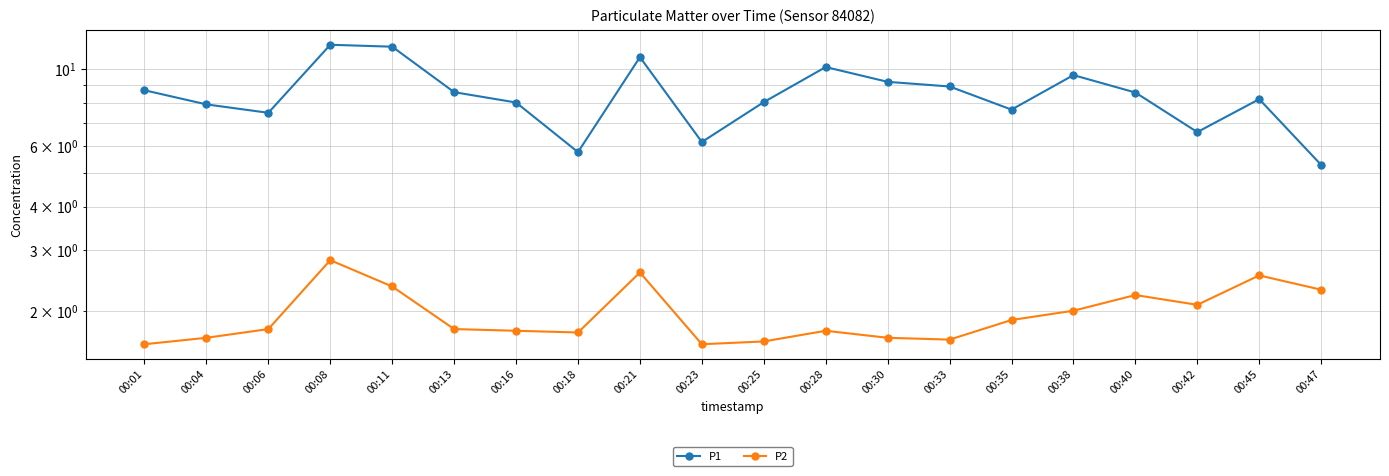

How many distinct data groups are displayed?

2